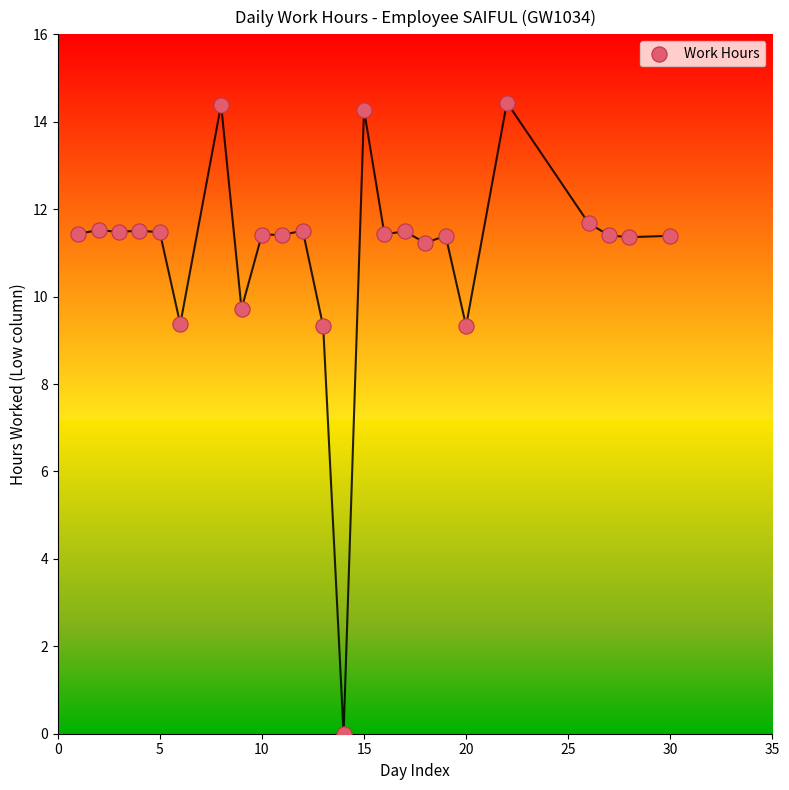

What is the range of Y values (max minus min)?

14.4